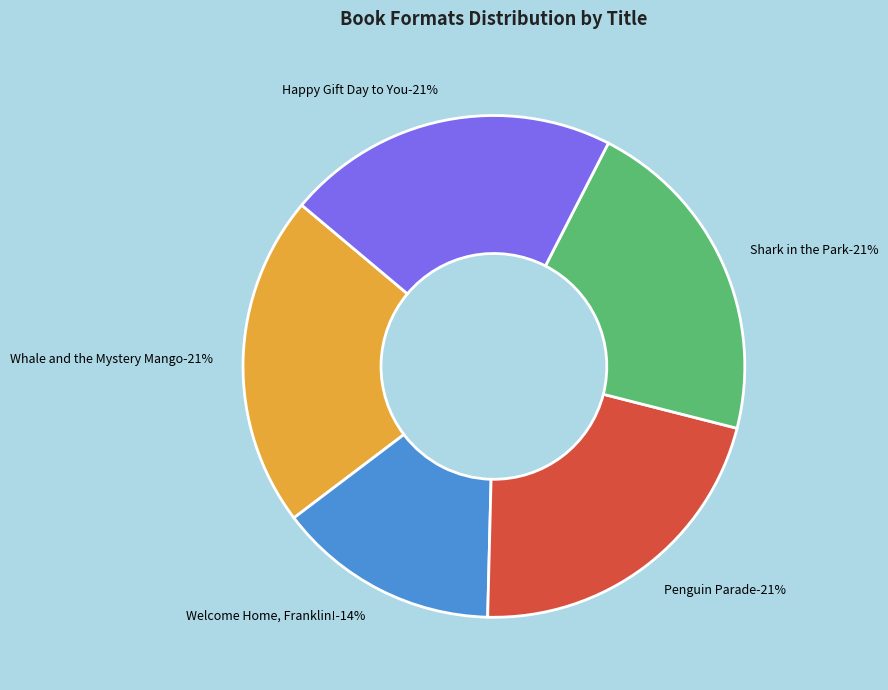

Does Welcome Home, Franklin! represent more than half of the total?

No